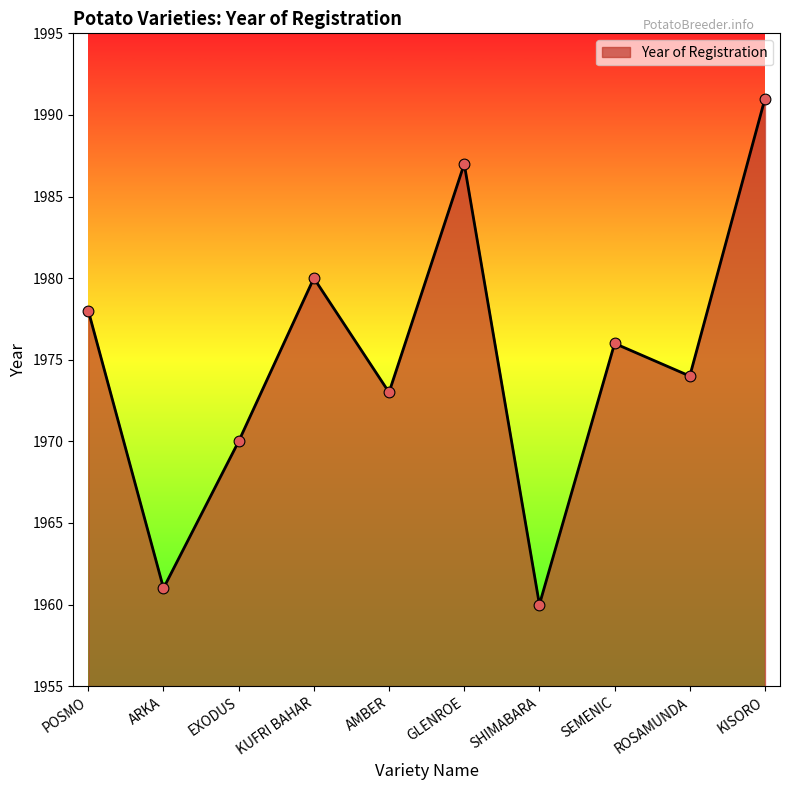

Between SHIMABARA and SEMENIC, which is larger?

SEMENIC